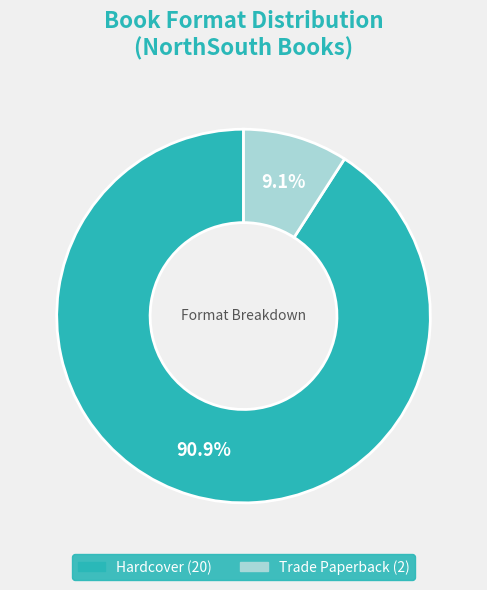

Which has a higher value, Trade Paperback or Hardcover?

Hardcover